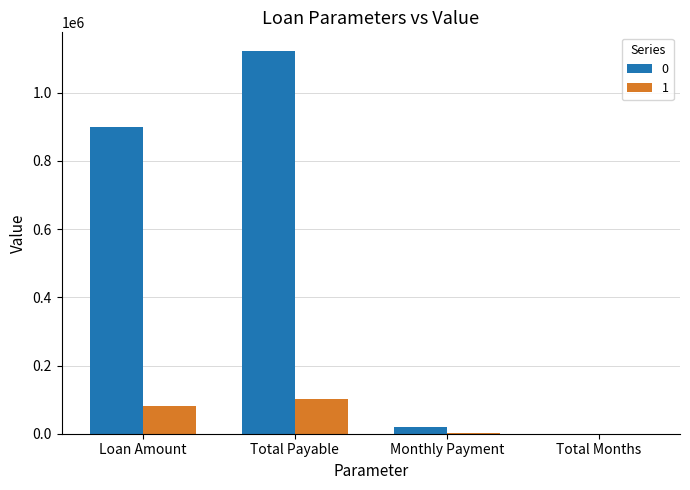

What is the sum of all 1 values?

183572.4